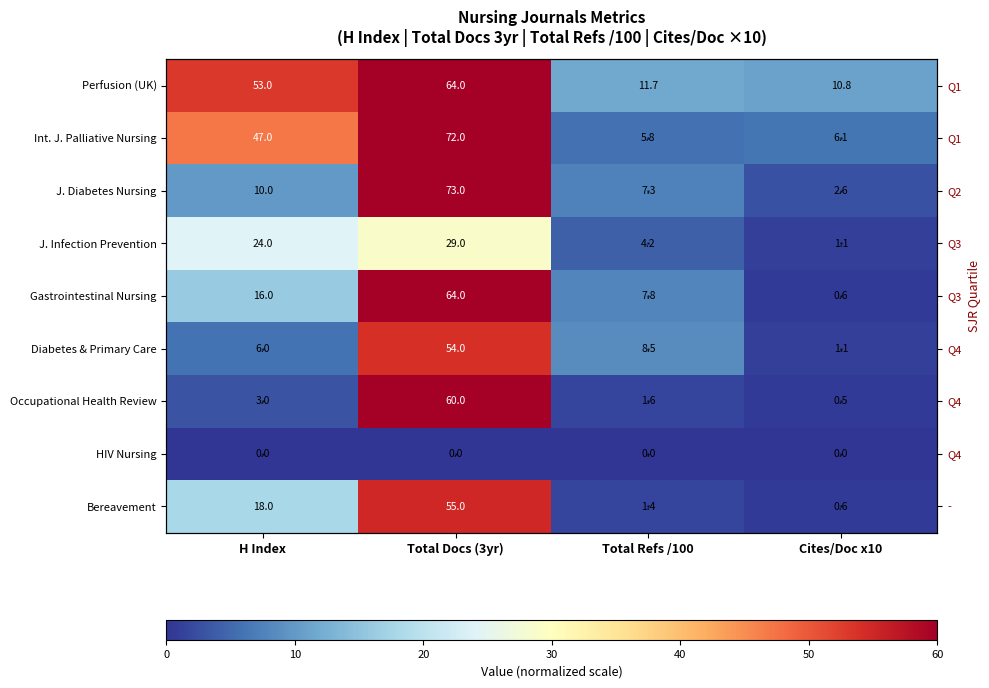

The value of Perfusion (UK) at Total Refs /100 is 3.2. True or false?

False